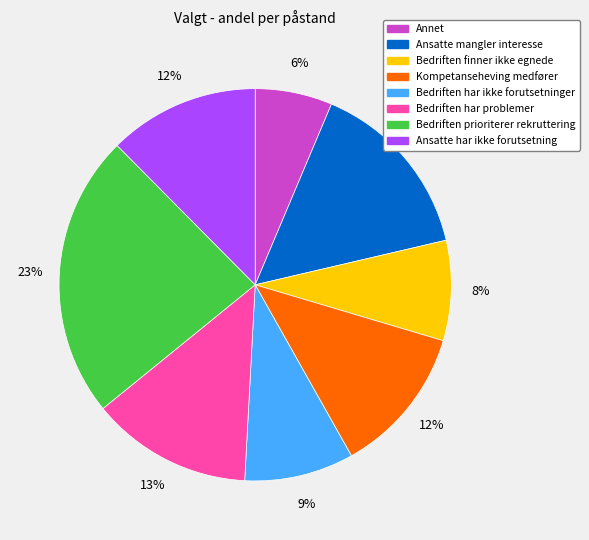

Which category has the biggest portion of the pie?

Bedriften prioriterer rekruttering